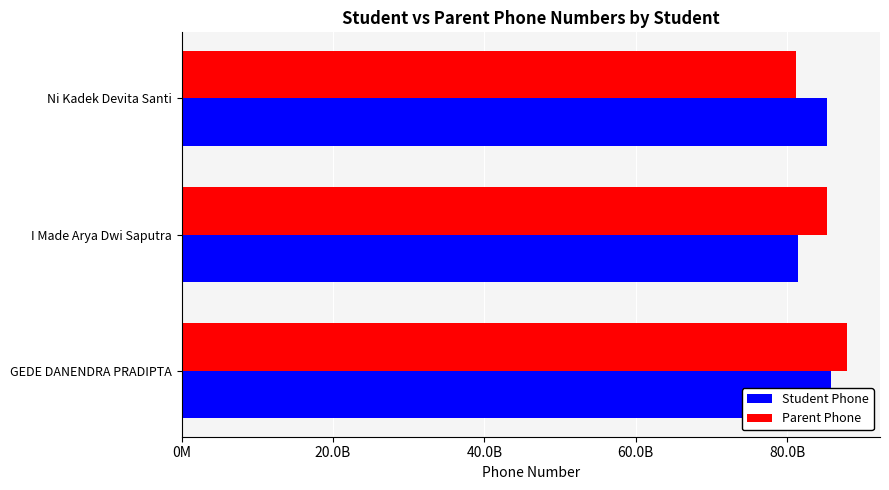

What is the minimum value shown in the chart?

81220054996